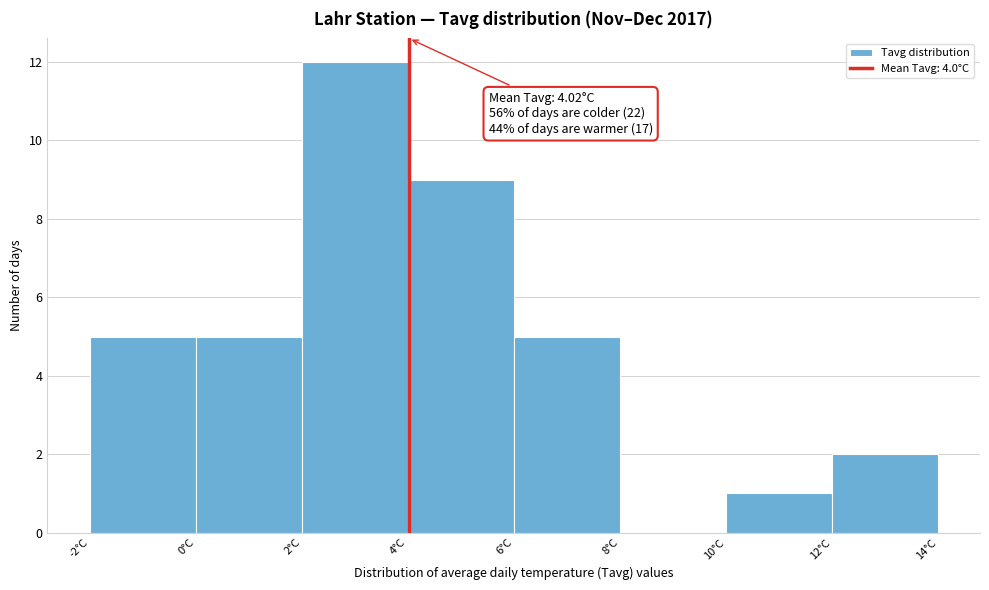

Over which range of the x-axis is the bar tallest?

2 to 4